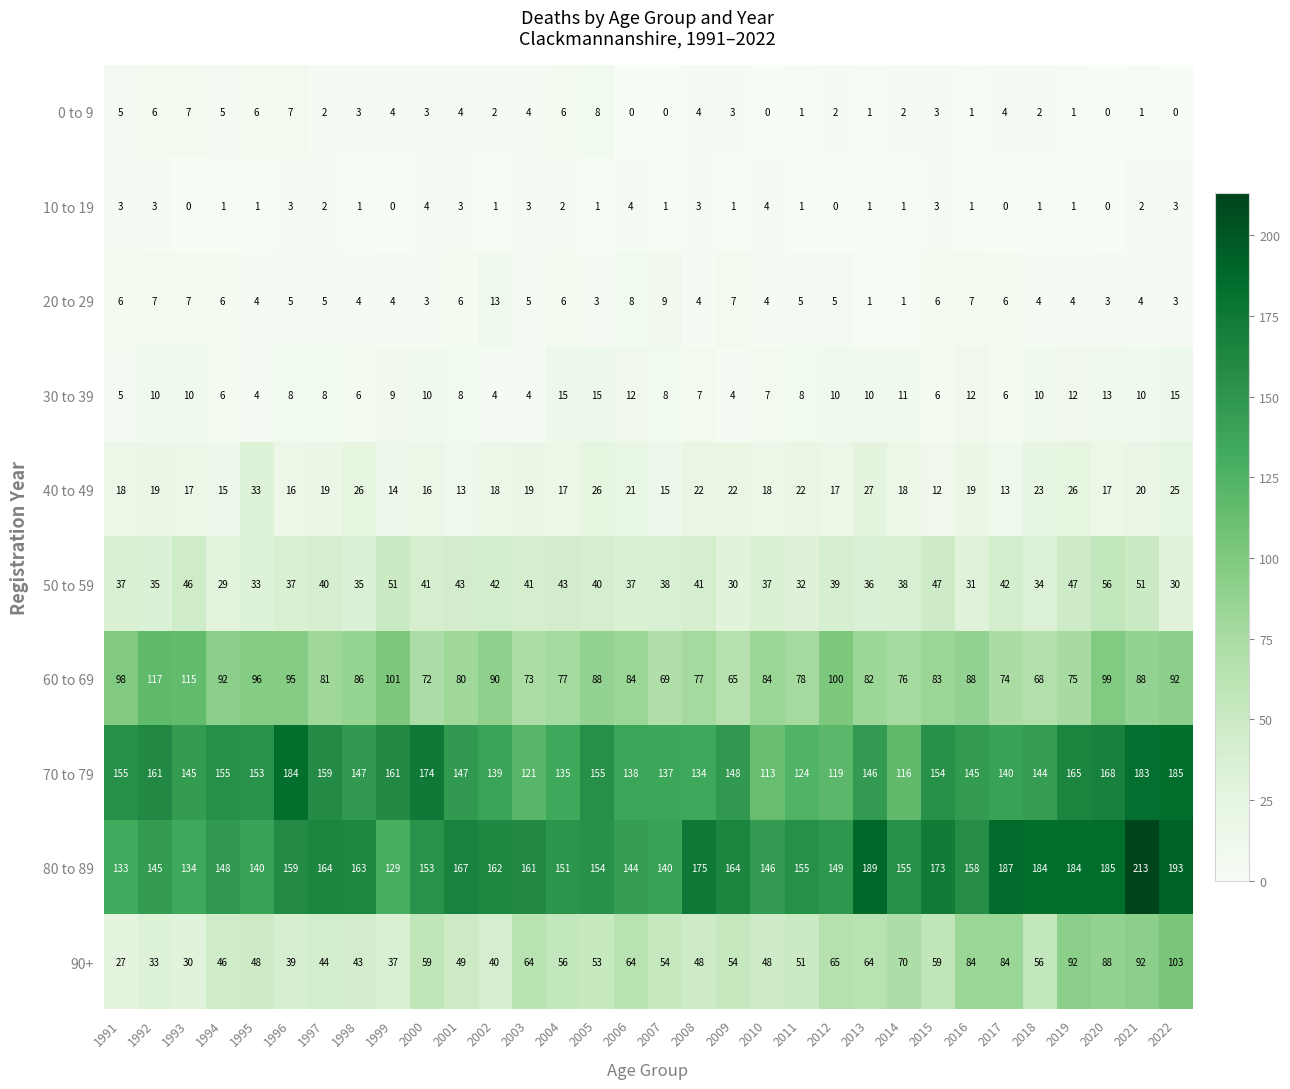

What is the average value of the 0 to 9 series?

3